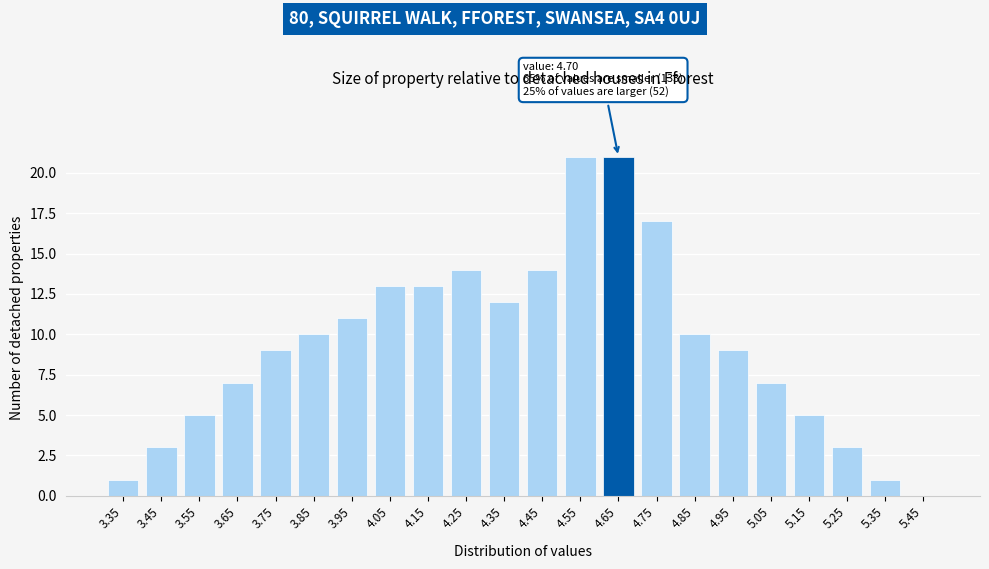

Reading right to left, transcribe all the data shown in this chart.

5.45=0	5.35=1	5.25=3	5.15=5	5.05=7	4.95=9	4.85=10	4.75=17	4.65=21	4.55=21	4.45=14	4.35=12	4.25=14	4.15=13	4.05=13	3.95=11	3.85=10	3.75=9	3.65=7	3.55=5	3.45=3	3.35=1